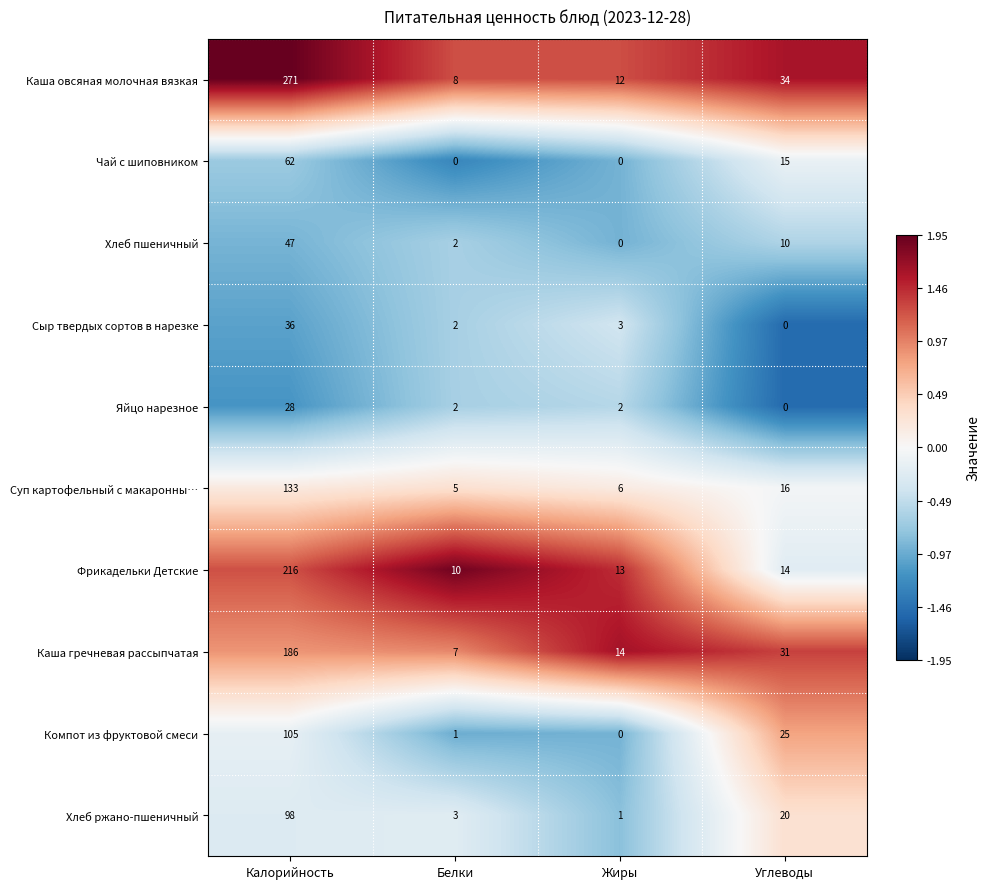

What is the spread (max minus min) of values at Углеводы?

34